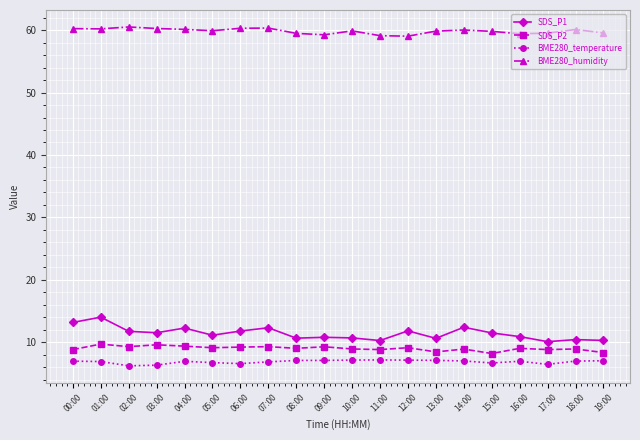

True or false: SDS_P2 and SDS_P1 cross at least once.

False